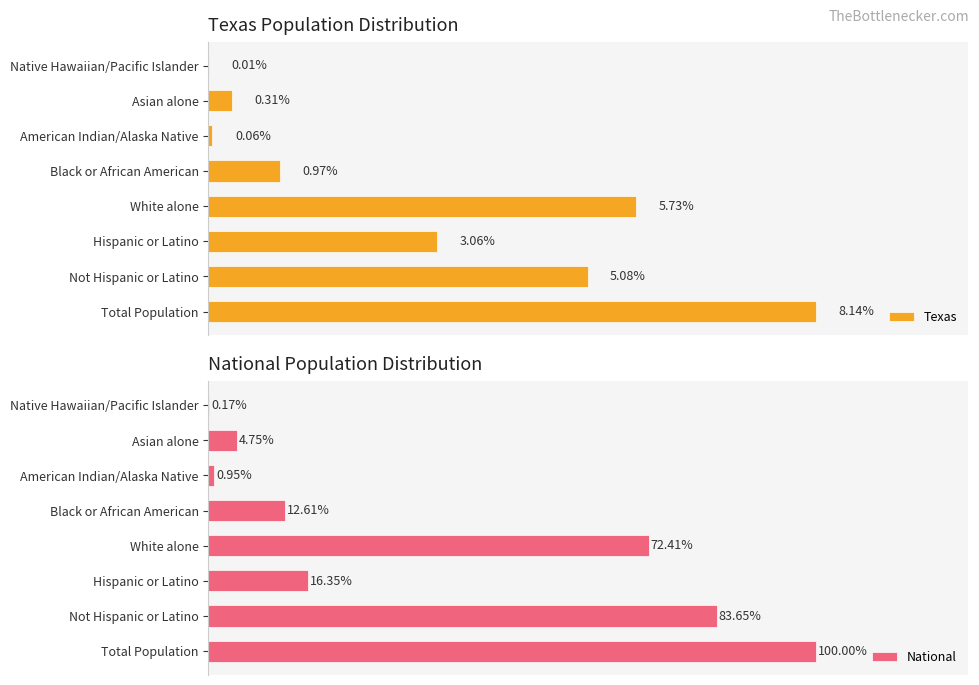

What is the value of the Texas bar at the 3rd from the left?

3.1